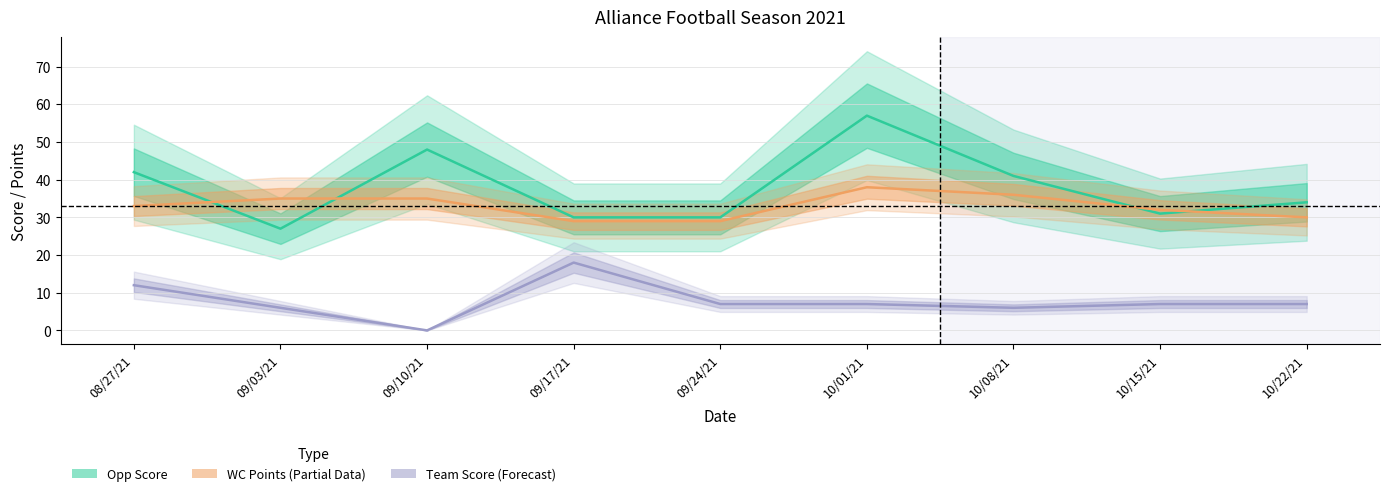

Is the value of Opp Score at 10/22/21 greater than the value of WC Points at 09/17/21?

Yes